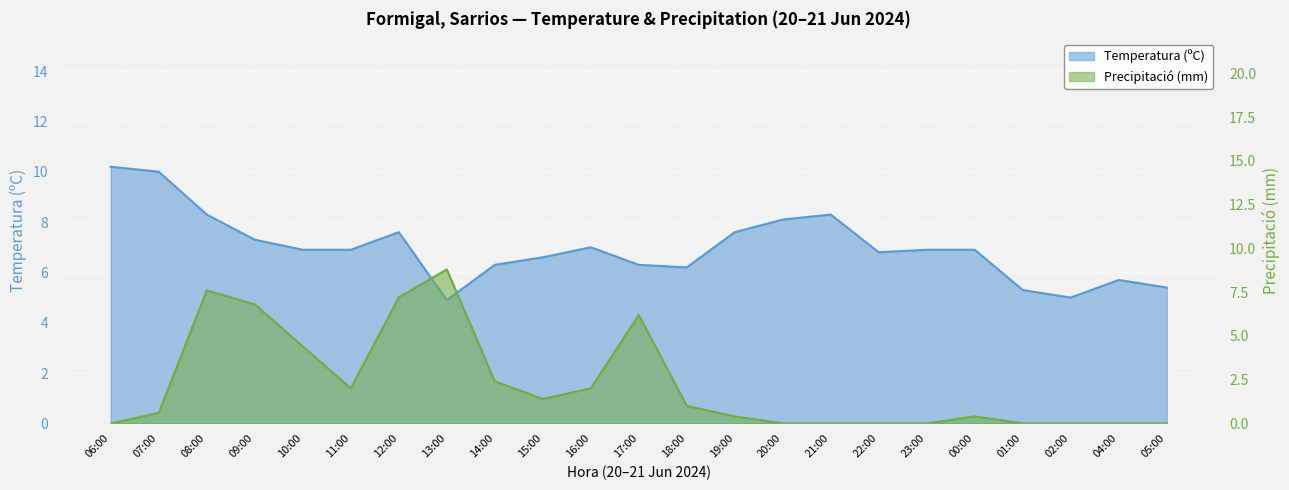

What is the total value across all series at 14:00?

8.7